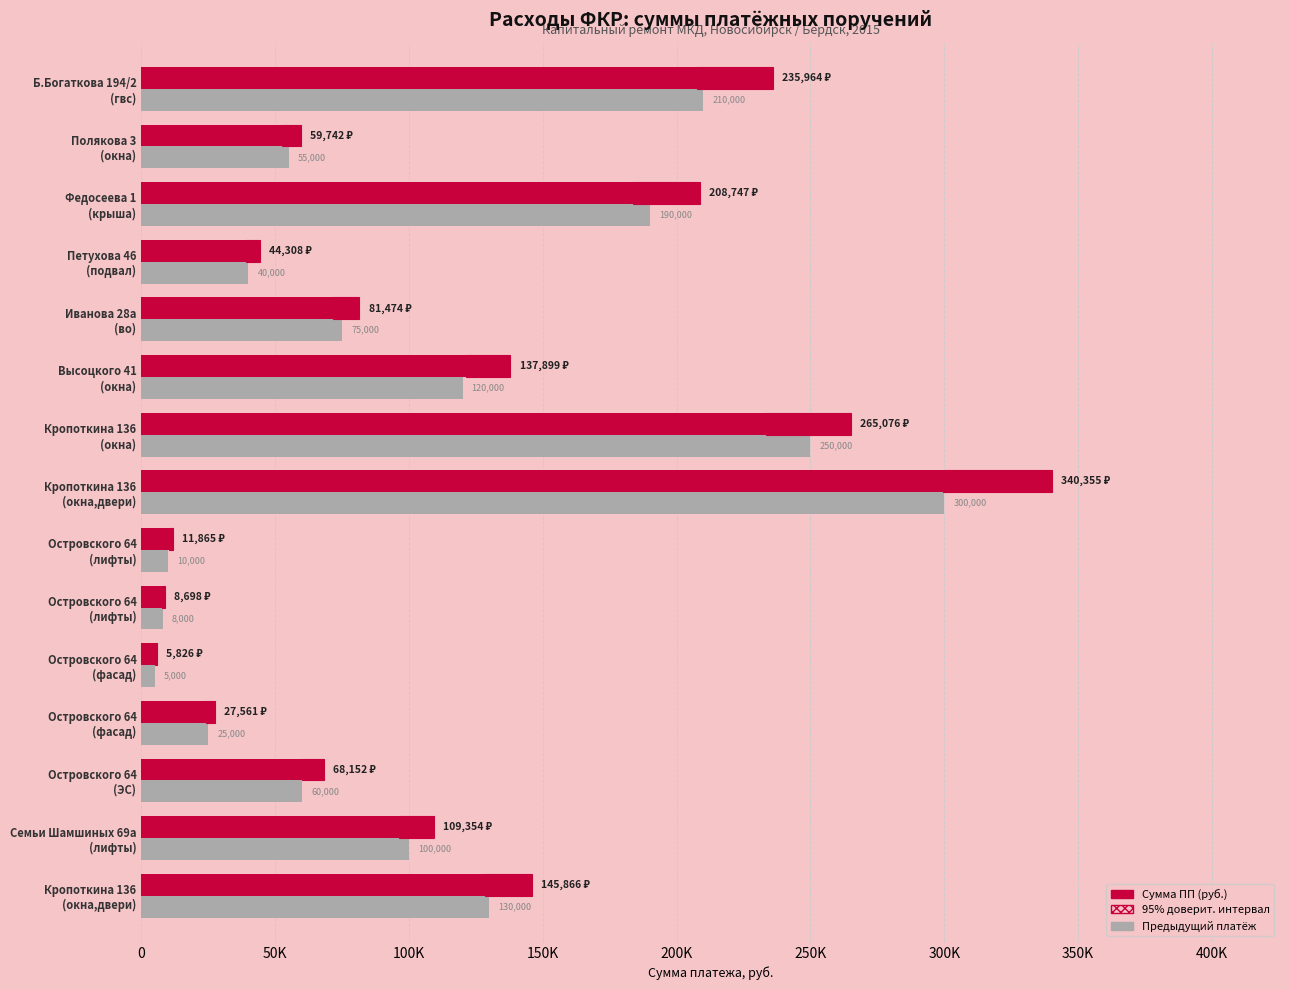

Is the value of Предыдущий платёж at Семьи Шамшиных 69а (лифты) greater than the value of Сумма ПП (руб.) at Федосеева 1 (крыша)?

No